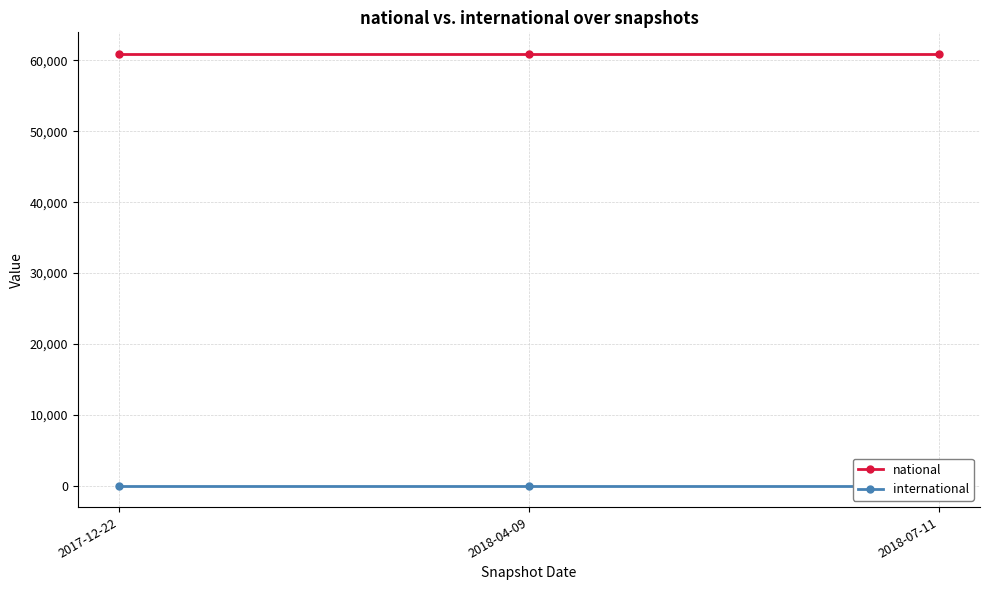

Is it true that international equals 0 at 2018-04-09?

True